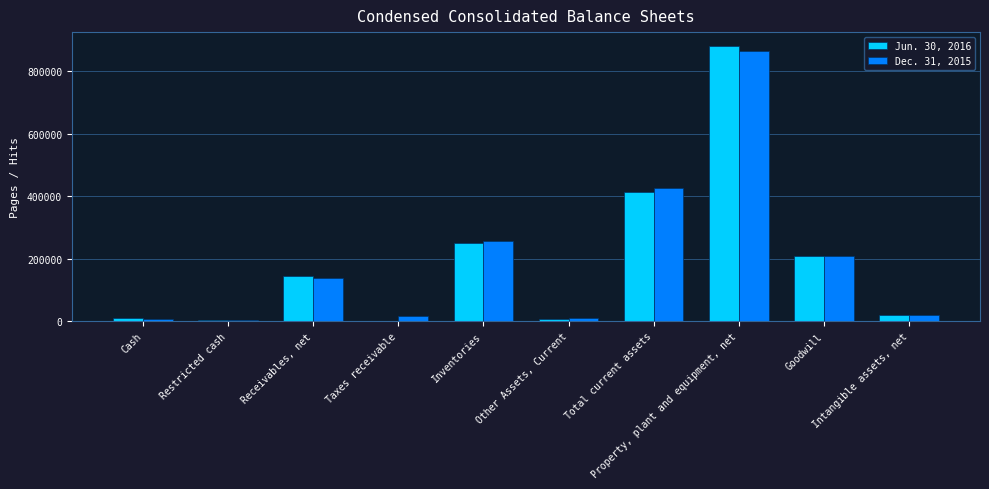

What is the sum of all Jun. 30, 2016 values?

1932705